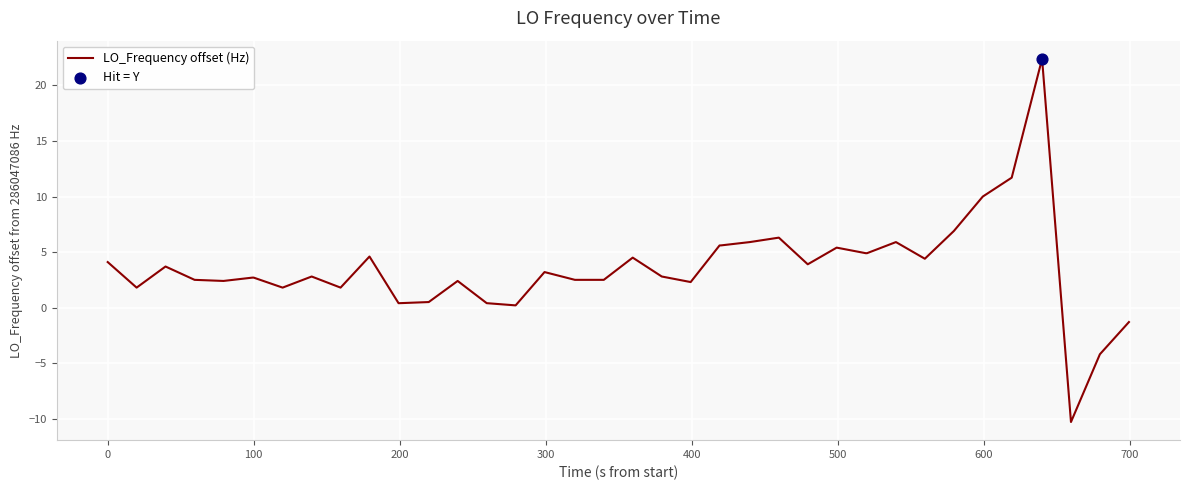

What is the greatest value displayed?

22.4